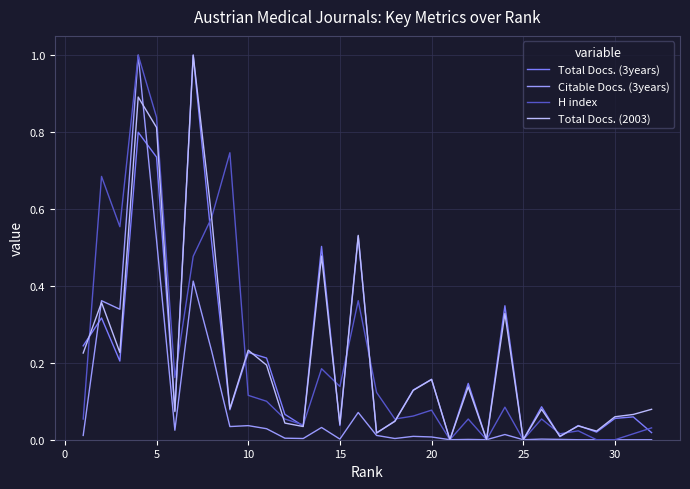

True or false: Citable Docs. (3years) and Total Docs. (2003) intersect in this chart.

True